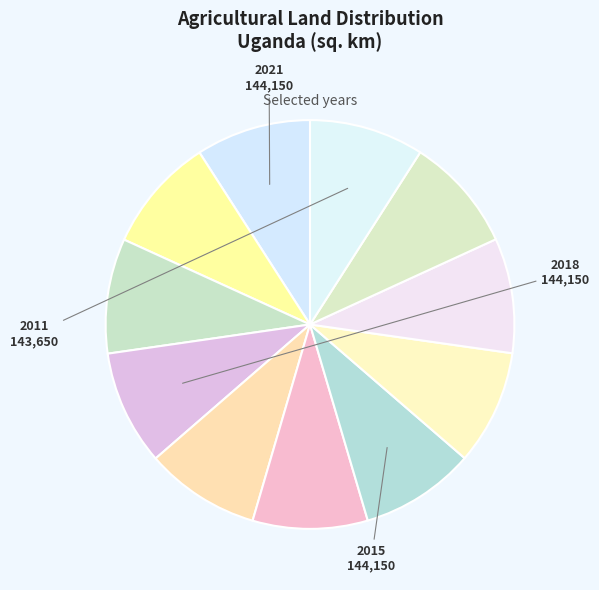

Count the number of slices in the pie.

11